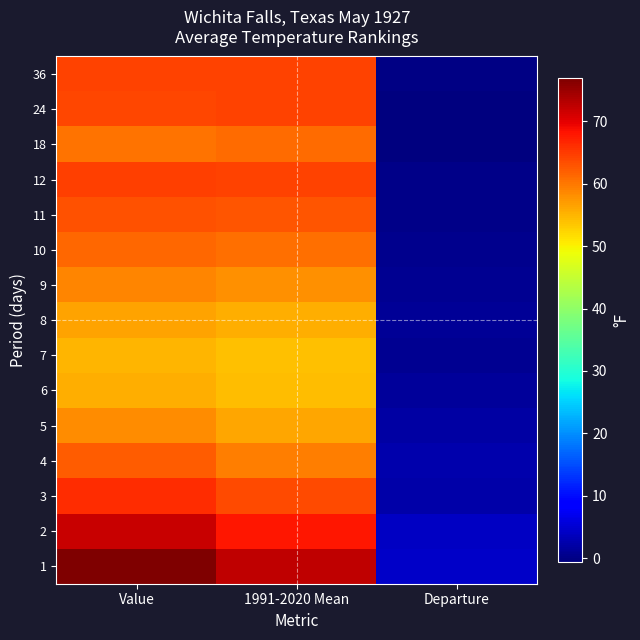

Reading left to right, what are all the values shown in this chart?

1: Value=76.9	1991-2020 Mean=72.5	Departure=4.4
2: Value=72.0	1991-2020 Mean=68.0	Departure=4.0
3: Value=66.2	1991-2020 Mean=63.8	Departure=2.4
4: Value=62.3	1991-2020 Mean=59.6	Departure=2.7
5: Value=58.3	1991-2020 Mean=56.3	Departure=2.0
6: Value=55.7	1991-2020 Mean=54.2	Departure=1.5
7: Value=55.0	1991-2020 Mean=54.1	Departure=0.9
8: Value=56.6	1991-2020 Mean=55.5	Departure=1.1
9: Value=58.8	1991-2020 Mean=57.9	Departure=0.9
10: Value=61.2	1991-2020 Mean=60.6	Departure=0.6
11: Value=63.1	1991-2020 Mean=62.8	Departure=0.3
12: Value=64.6	1991-2020 Mean=64.3	Departure=0.3
18: Value=60.4	1991-2020 Mean=61.0	Departure=-0.6
24: Value=63.9	1991-2020 Mean=64.3	Departure=-0.4
36: Value=64.2	1991-2020 Mean=64.3	Departure=-0.1